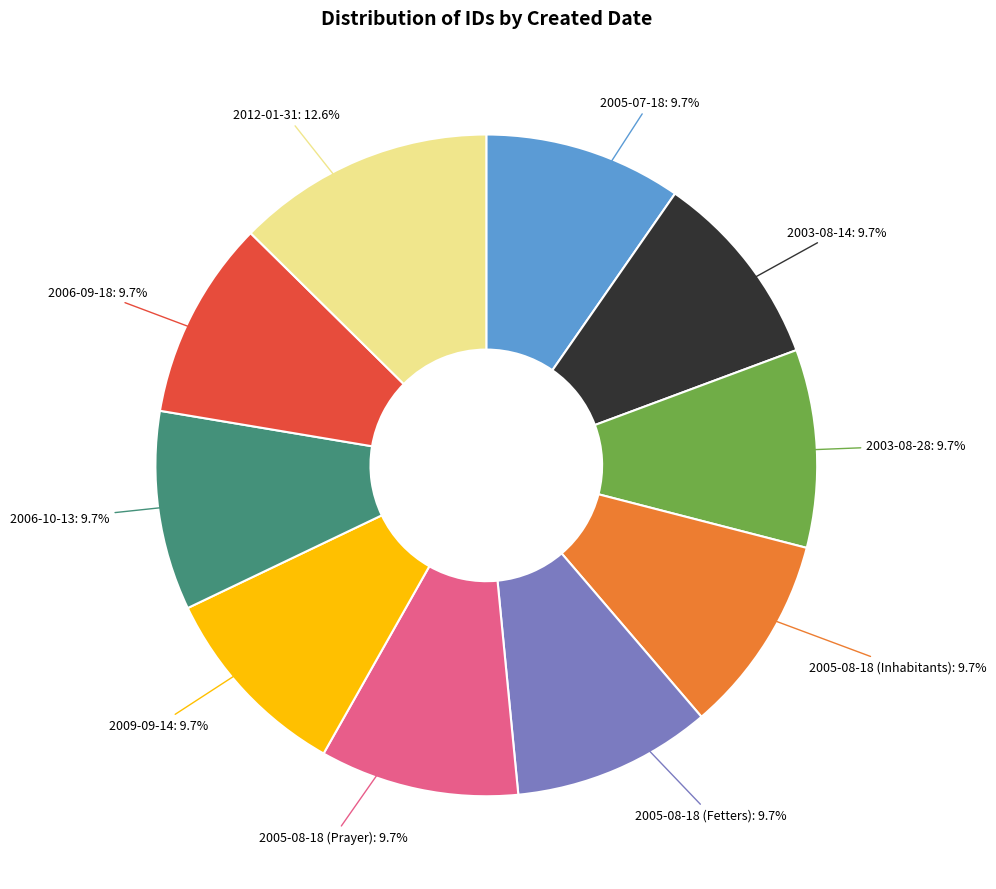

What percentage is NOT represented by 2005-07-18?

90.3%